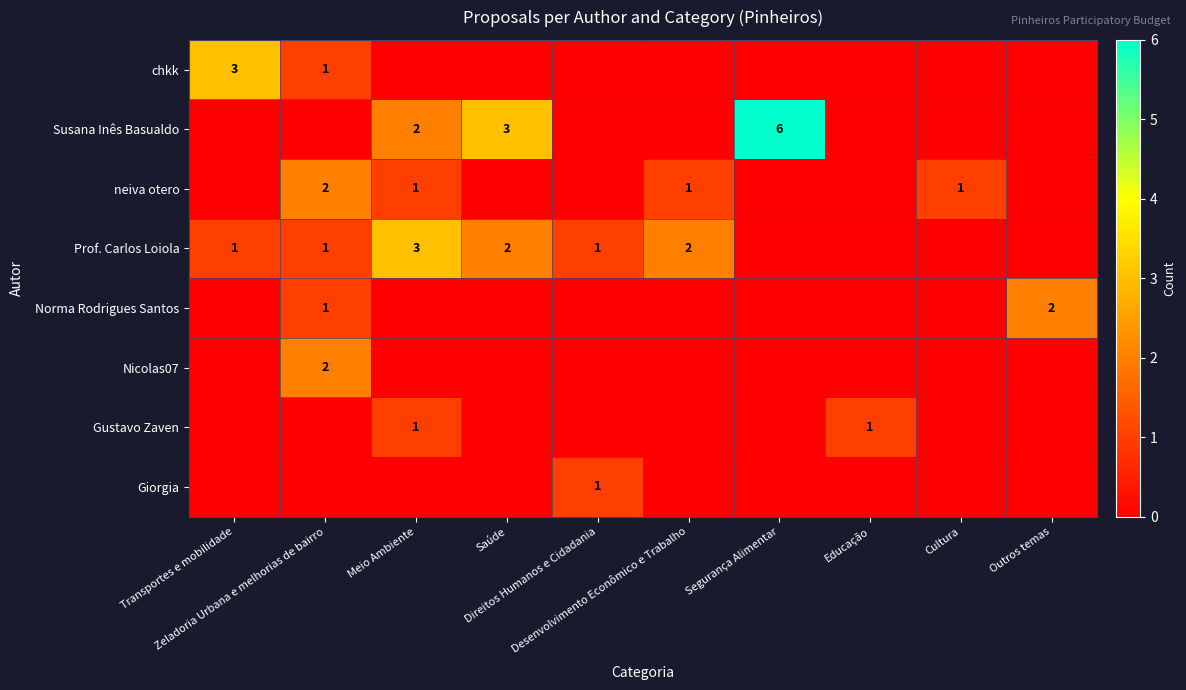

At which label does Prof. Carlos Loiola reach its minimum?

Segurança Alimentar